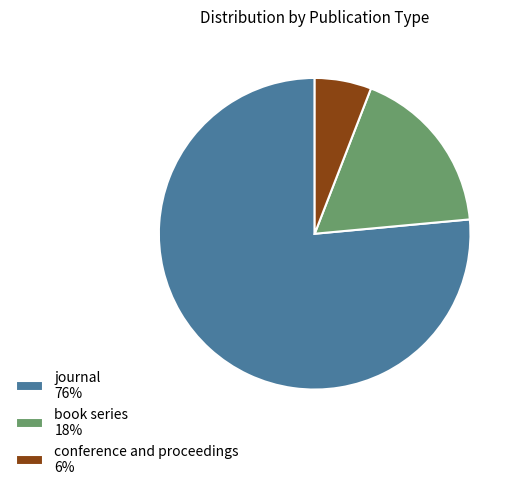

What is the majority slice?

journal